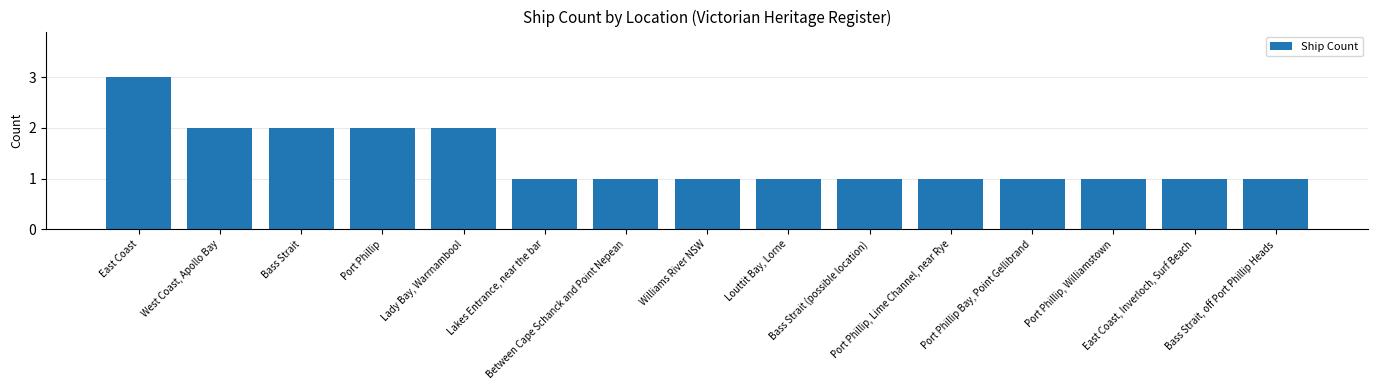

What value does the data have at Port Phillip Bay, Point Gellibrand?

1